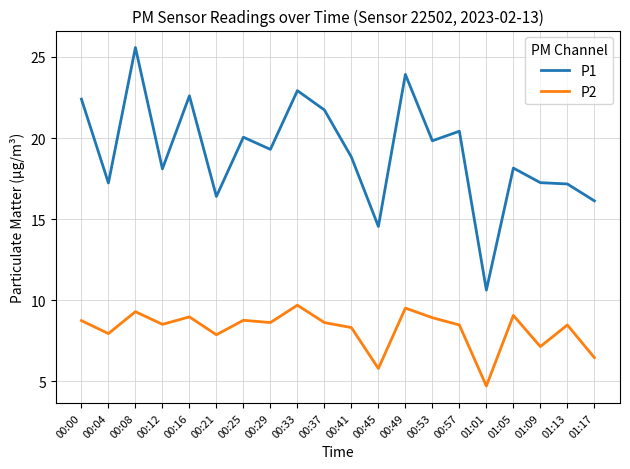

What is the greatest value displayed?

25.6